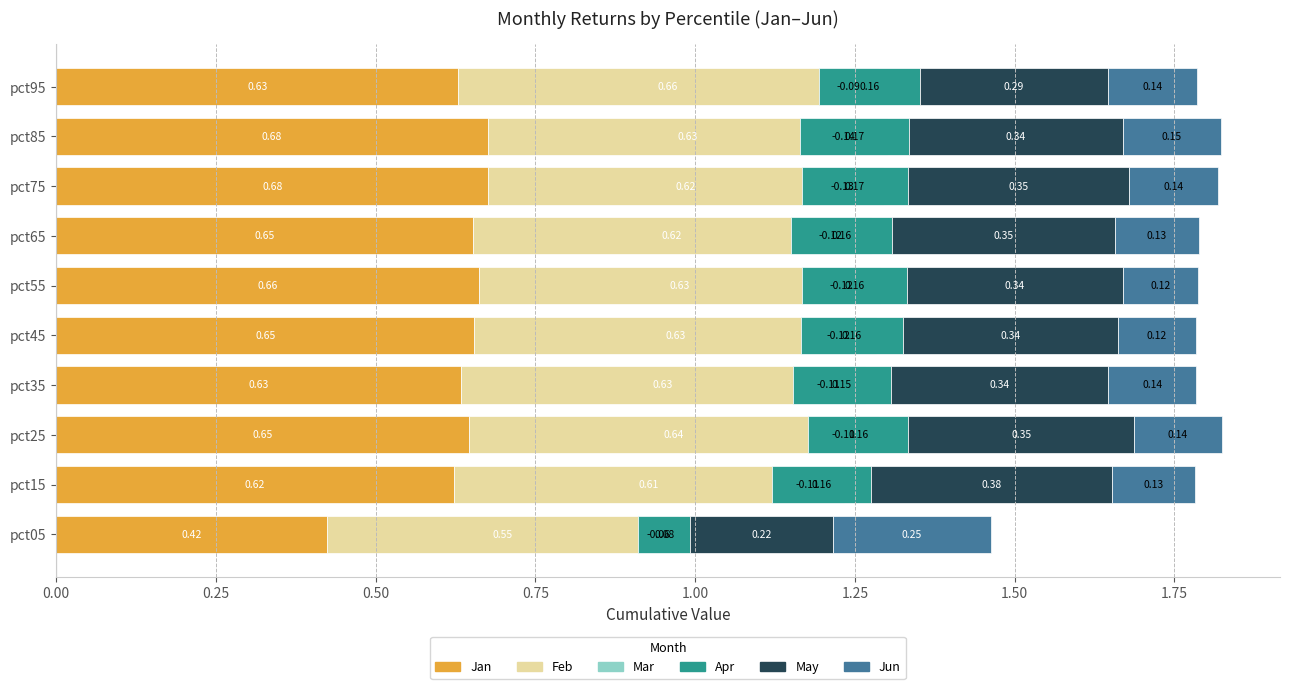

What value does the Apr series have at pct95?

0.2